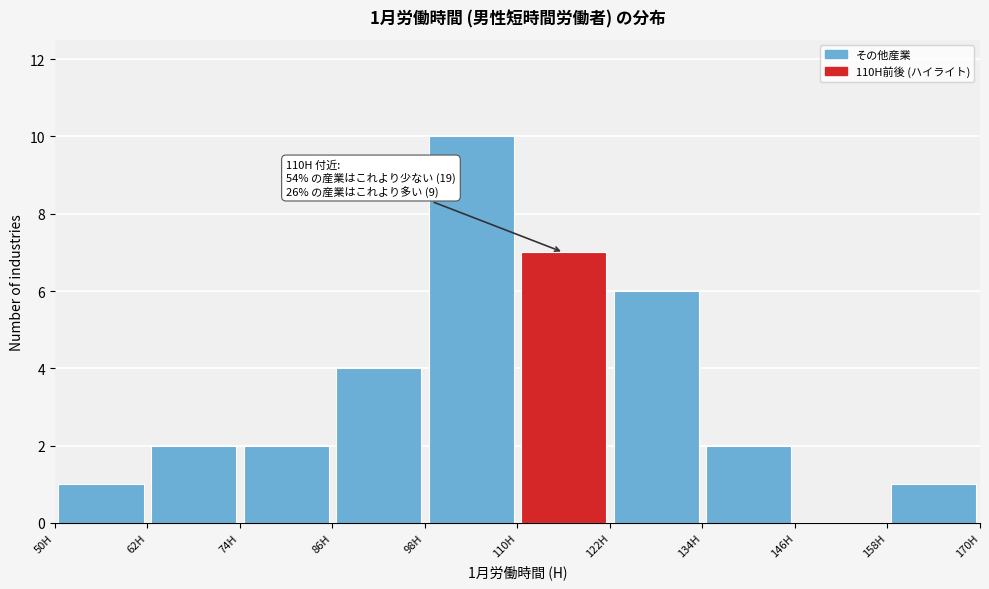

Over which range of the x-axis is the bar tallest?

98 to 110